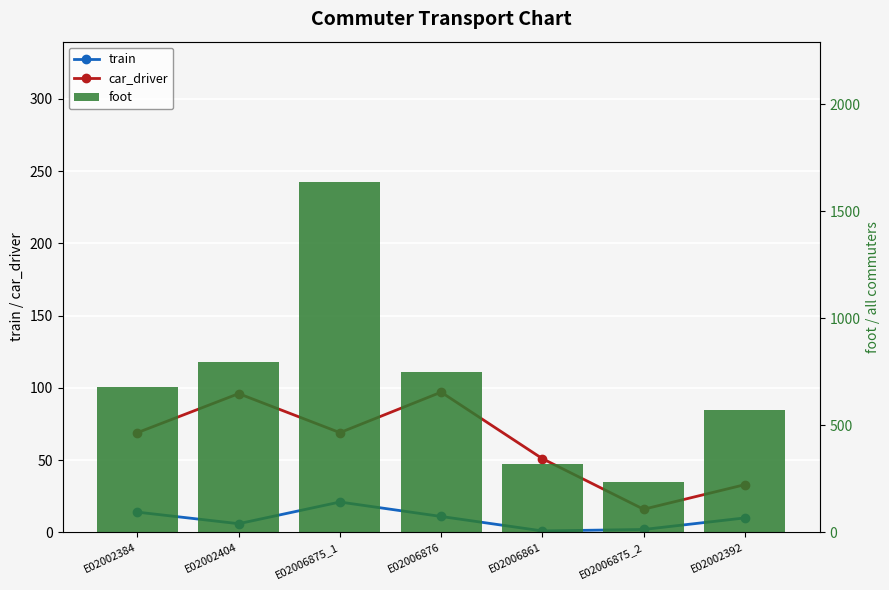

Which has a higher value, E02006875_1 or E02006861?

E02006875_1